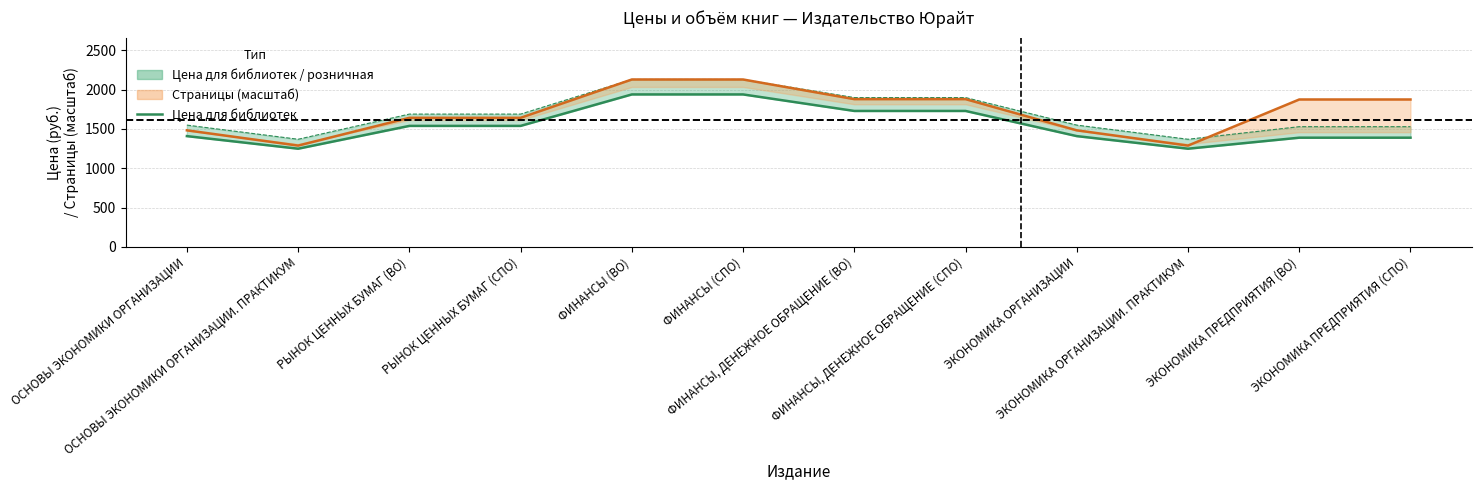

Between РЫНОК ЦЕННЫХ БУМАГ (ВО) and ФИНАНСЫ, ДЕНЕЖНОЕ ОБРАЩЕНИЕ (СПО), which is larger?

ФИНАНСЫ, ДЕНЕЖНОЕ ОБРАЩЕНИЕ (СПО)